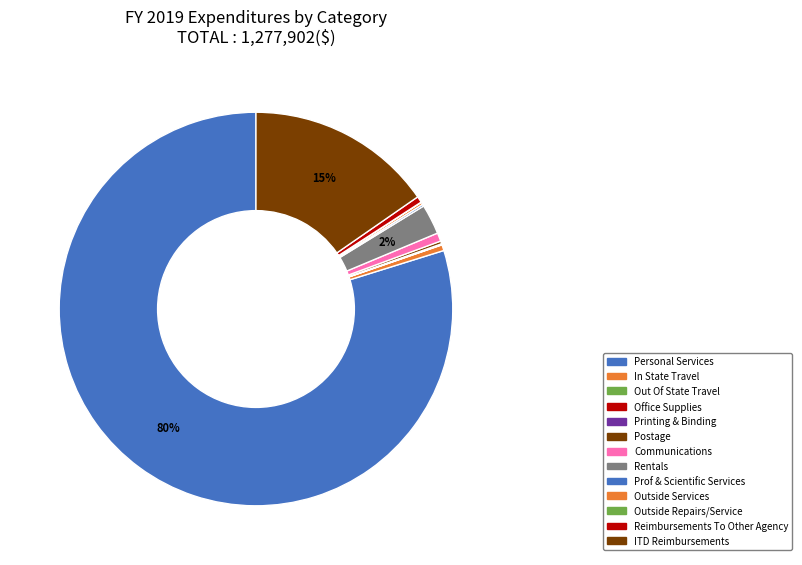

Is it true that Communications is 1% of the pie?

True